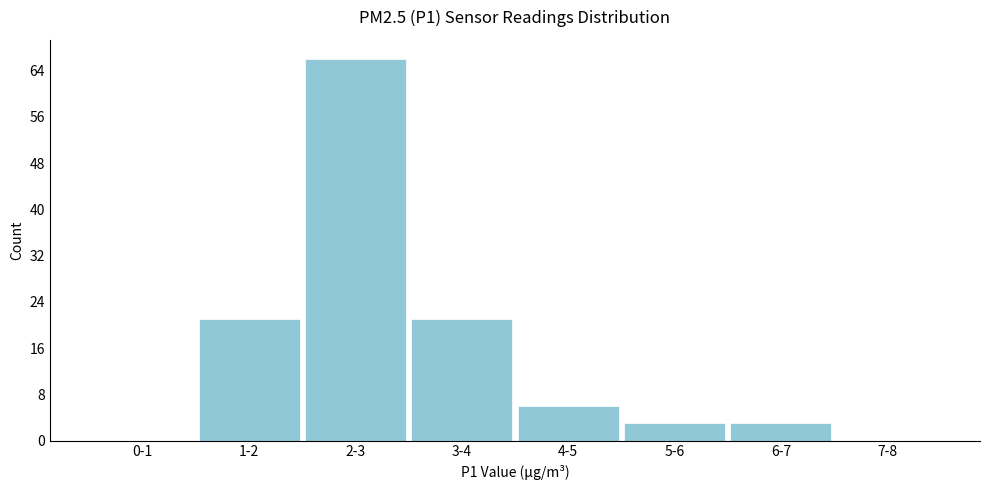

Reading left to right, list all the values displayed in this chart.

0-1=0	1-2=21	2-3=66	3-4=21	4-5=6	5-6=3	6-7=3	7-8=0